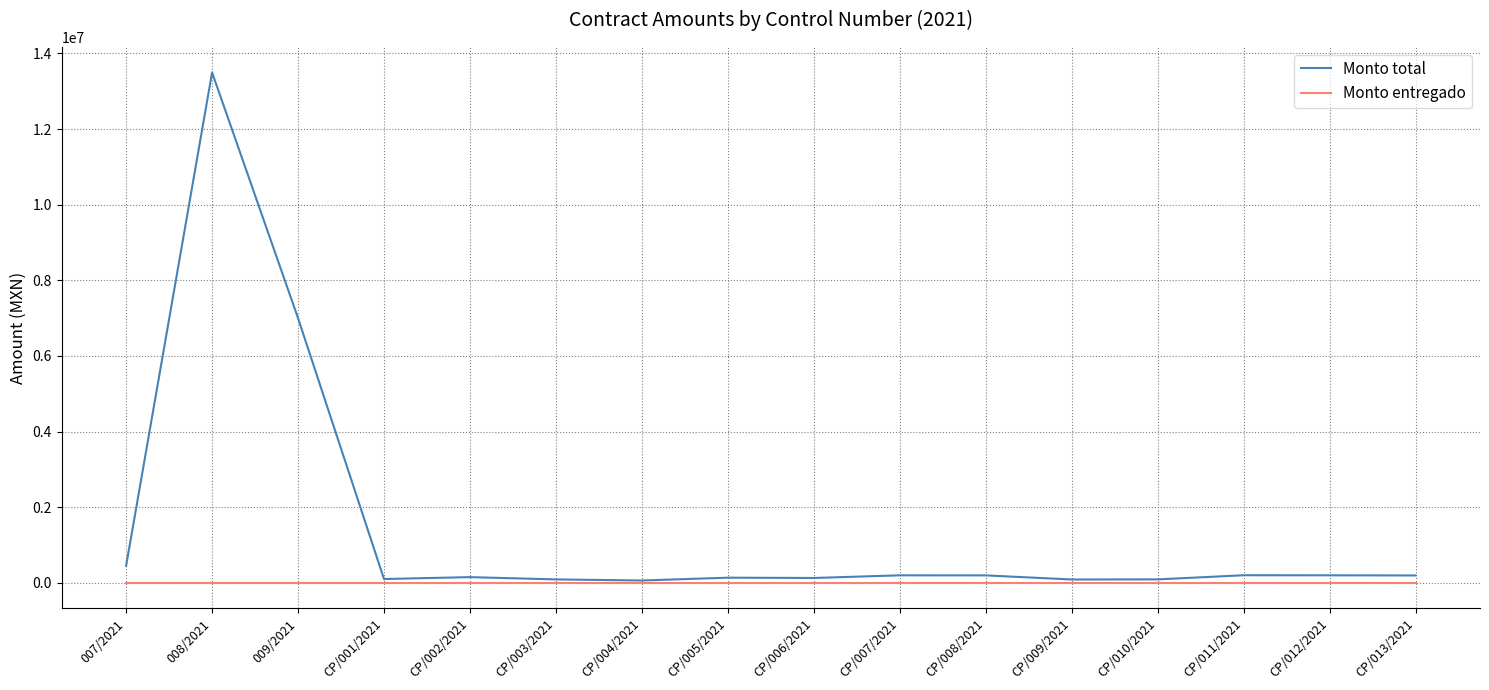

Where is Monto total nearest to the value 6778871?

009/2021